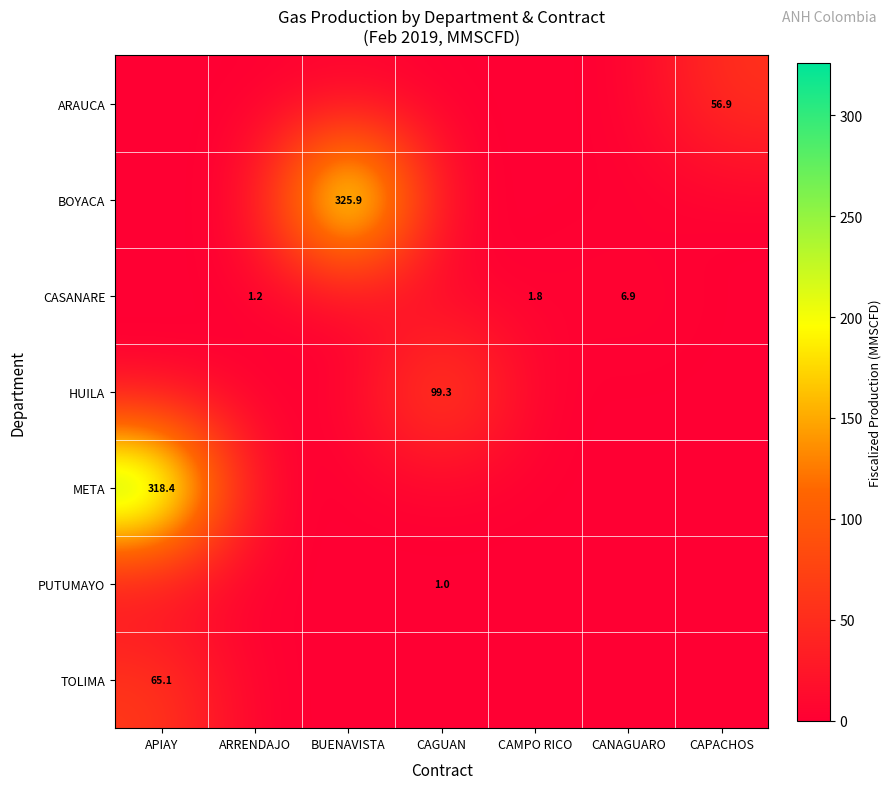

Which has a higher value, ARRENDAJO or CANAGUARO?

ARRENDAJO